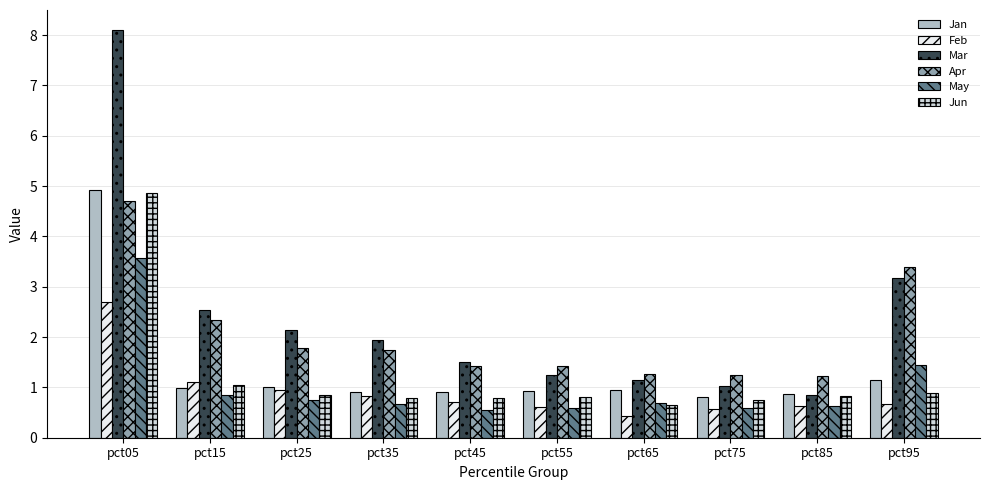

What is the average value of the Jan series?

1.3